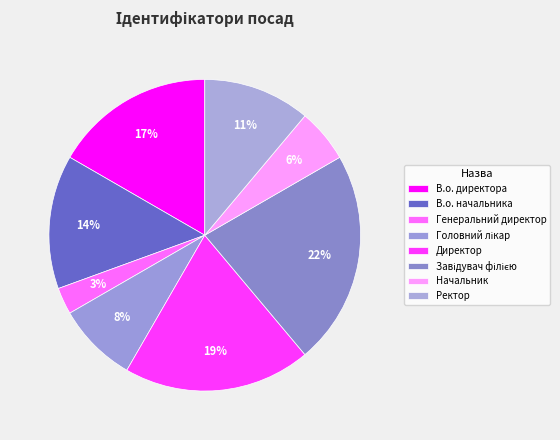

How many slices are in this pie chart?

8